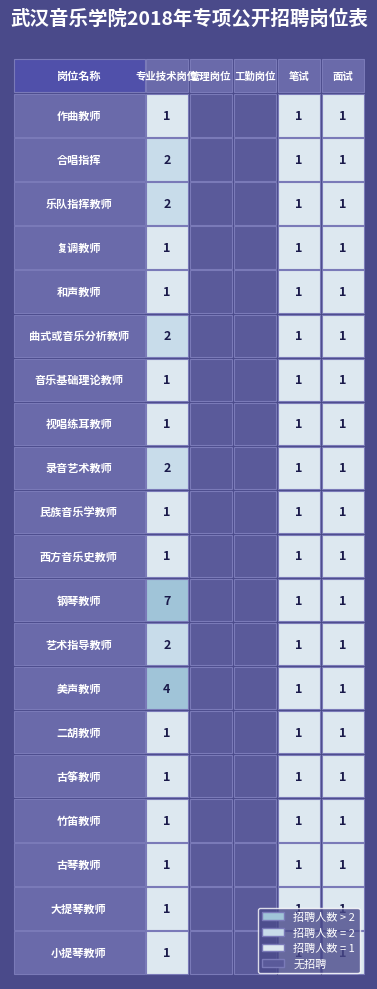

Count the 民族音乐学教师 values in the range 0 to 1.

5